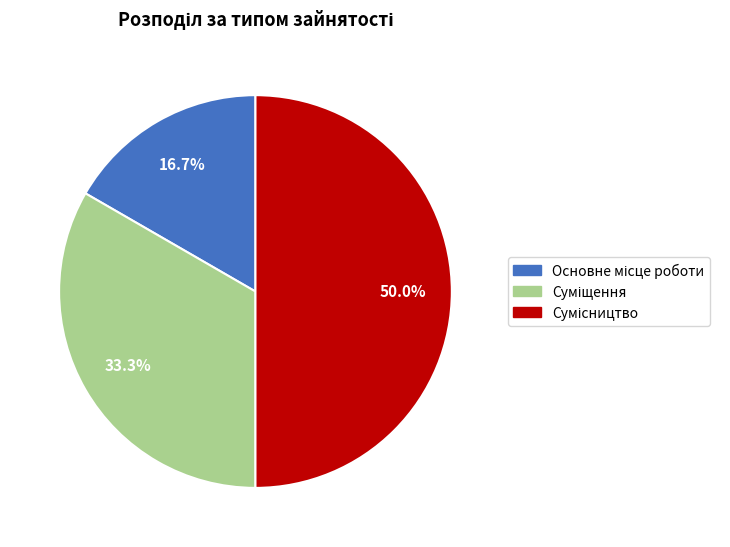

Is it true that Суміщення is 22% of the pie?

False